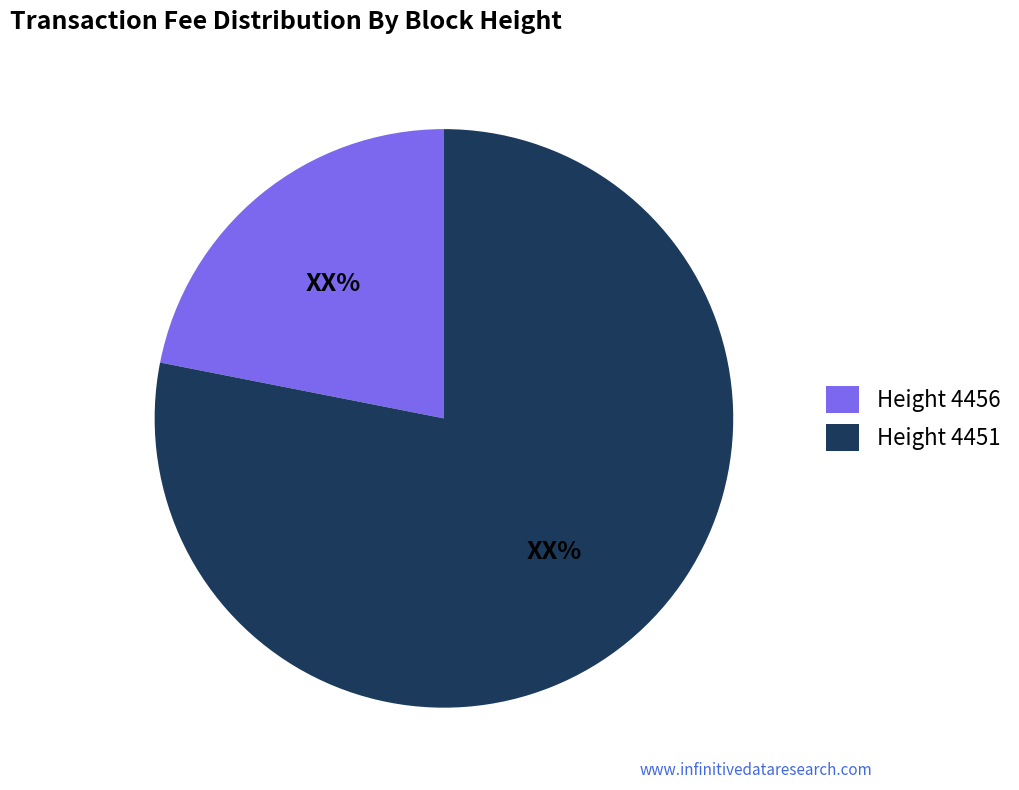

Is the sum of Height 4451 and Height 4456 greater than half?

Yes